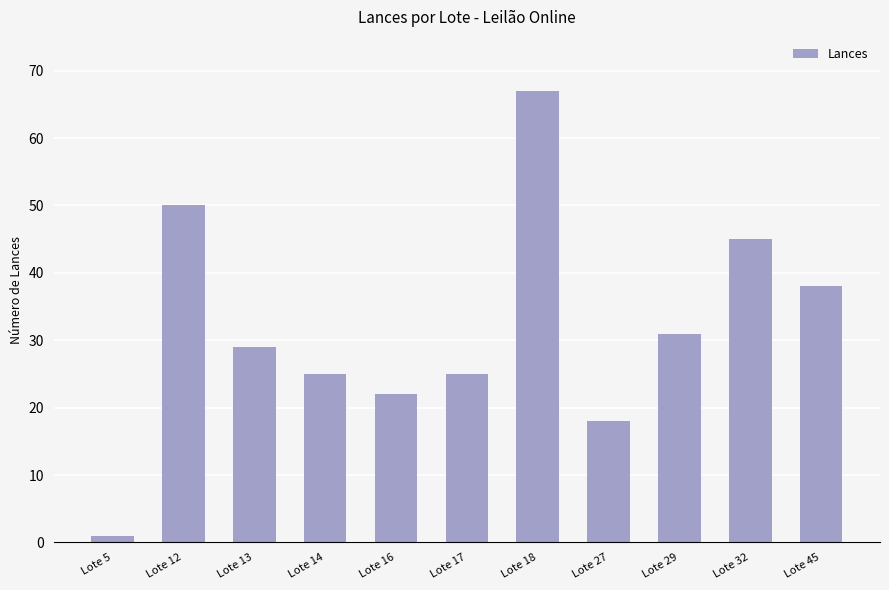

Reading left to right, what are all the values shown in this chart?

1	50	29	25	22	25	67	18	31	45	38